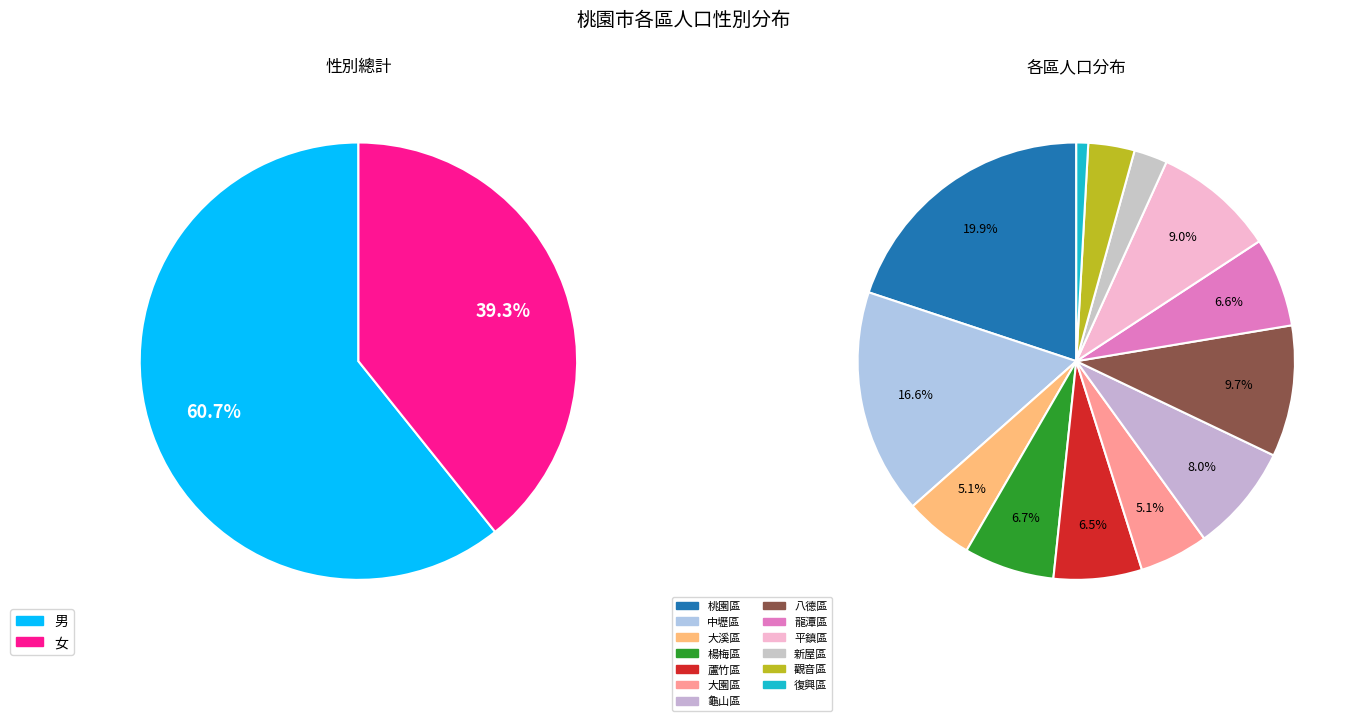

Which category has the smallest portion of the pie?

復興區